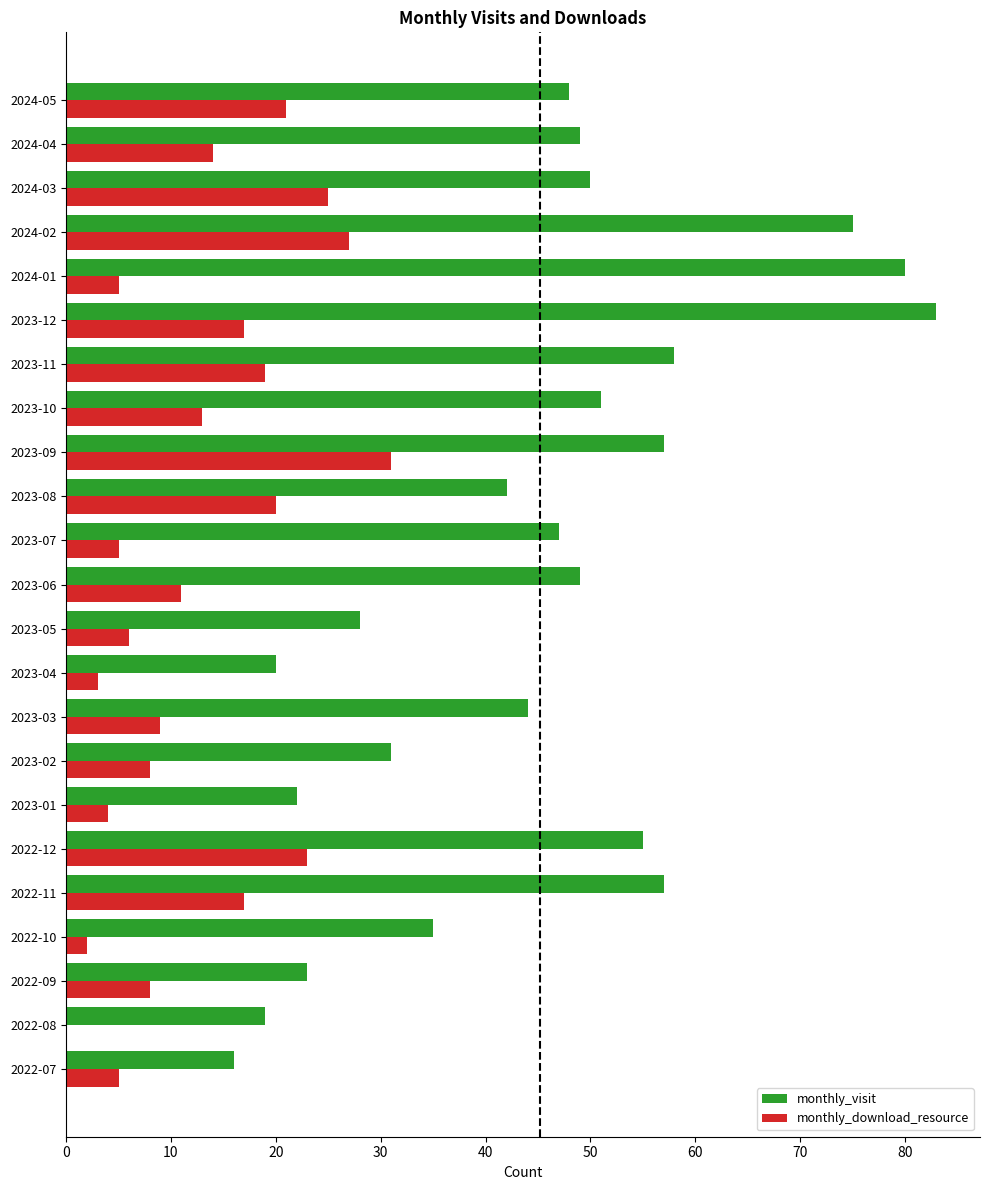

Is the value of monthly_visit at 2022-11 greater than the value of monthly_download_resource at 2022-11?

Yes